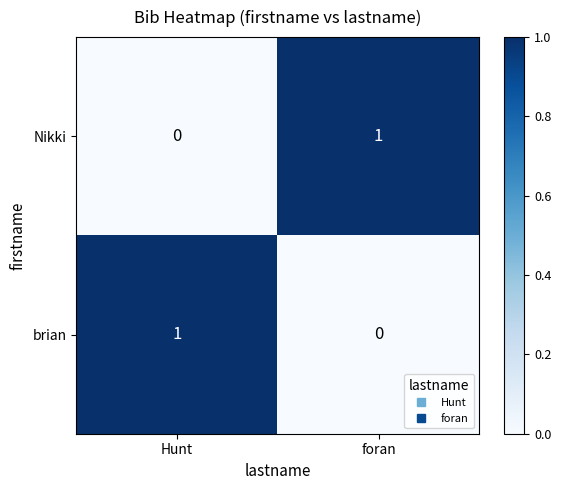

Is it true that Nikki equals 1 at foran?

True